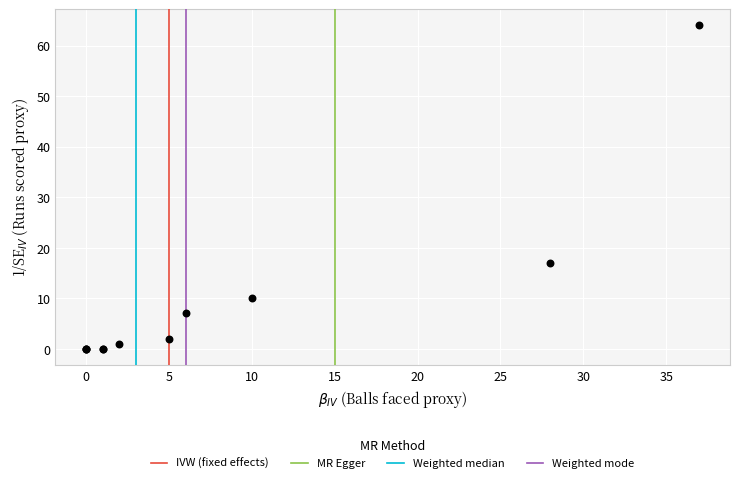

What Y value in the scatter plot is closest to 32?

17